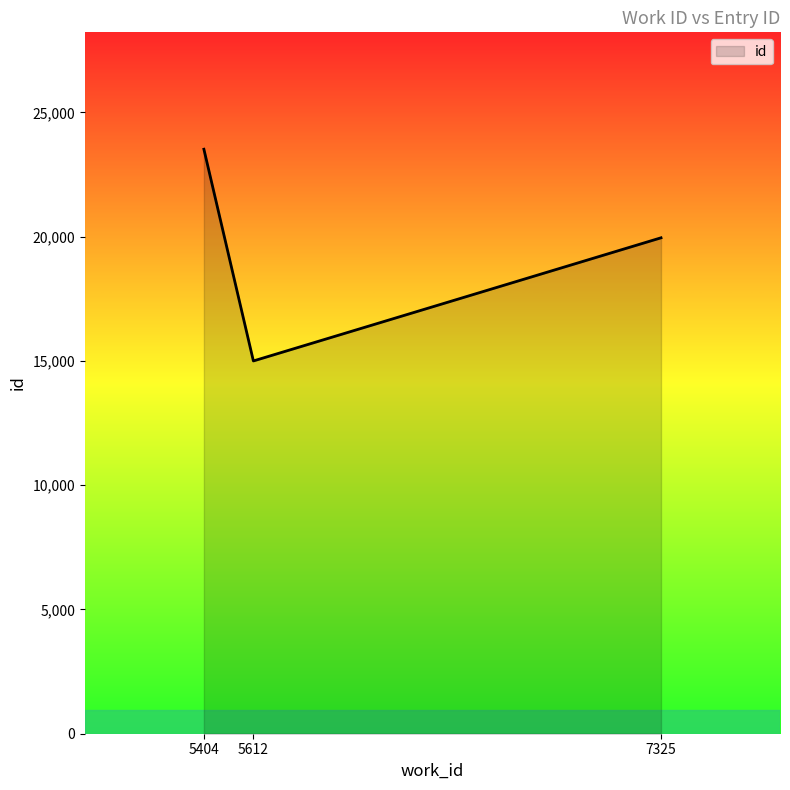

List the labels in order of value, largest first.

5404, 7325, 5612